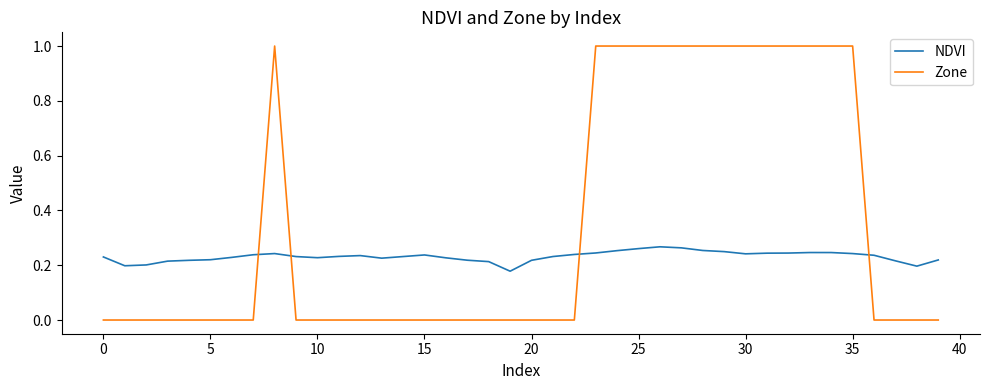

What is the difference between the maximum and minimum values in the Zone series?

1.0